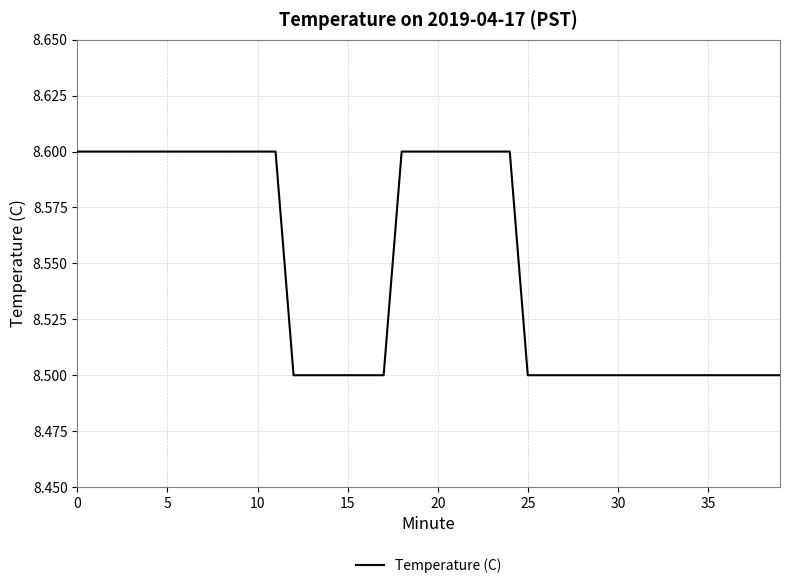

What is the smallest value displayed?

8.5